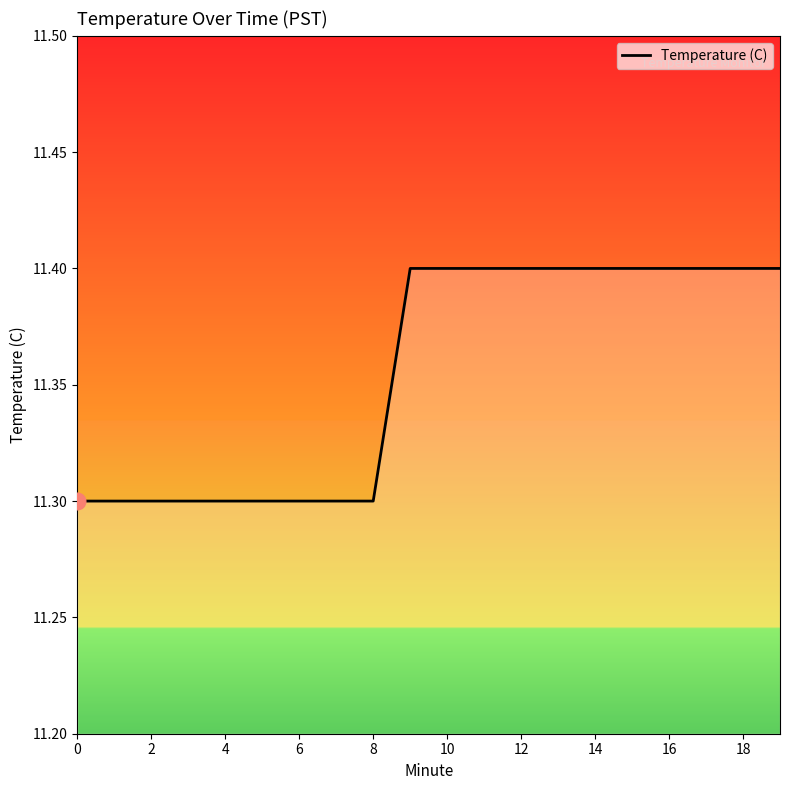

What is the smallest value displayed?

11.3